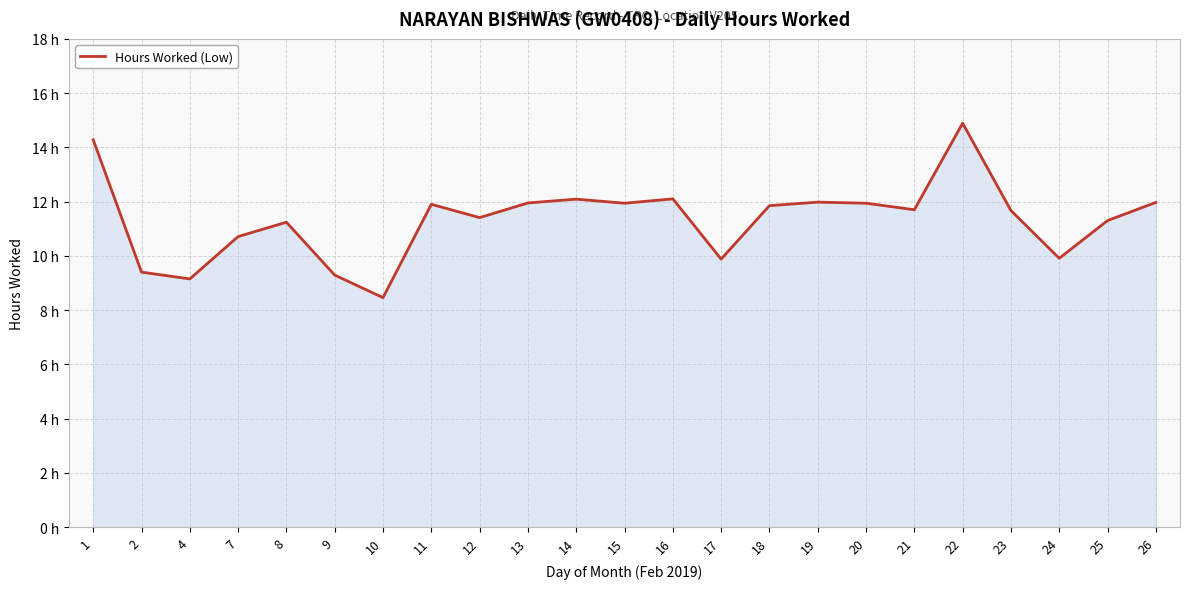

Does the chart display data point markers on the line(s)?

No